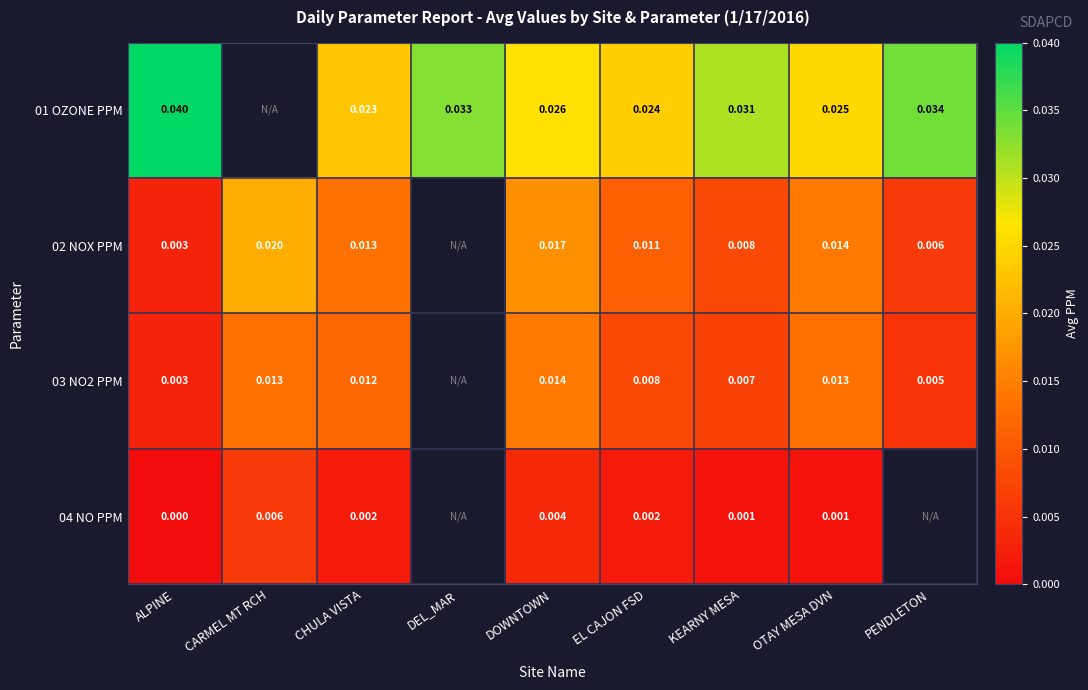

Is the value of 03 NO2 PPM at PENDLETON greater than the value of 04 NO PPM at ALPINE?

Yes